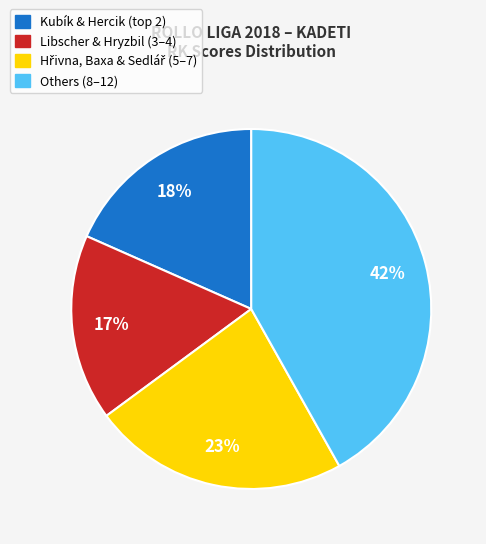

How many slices are in this pie chart?

4